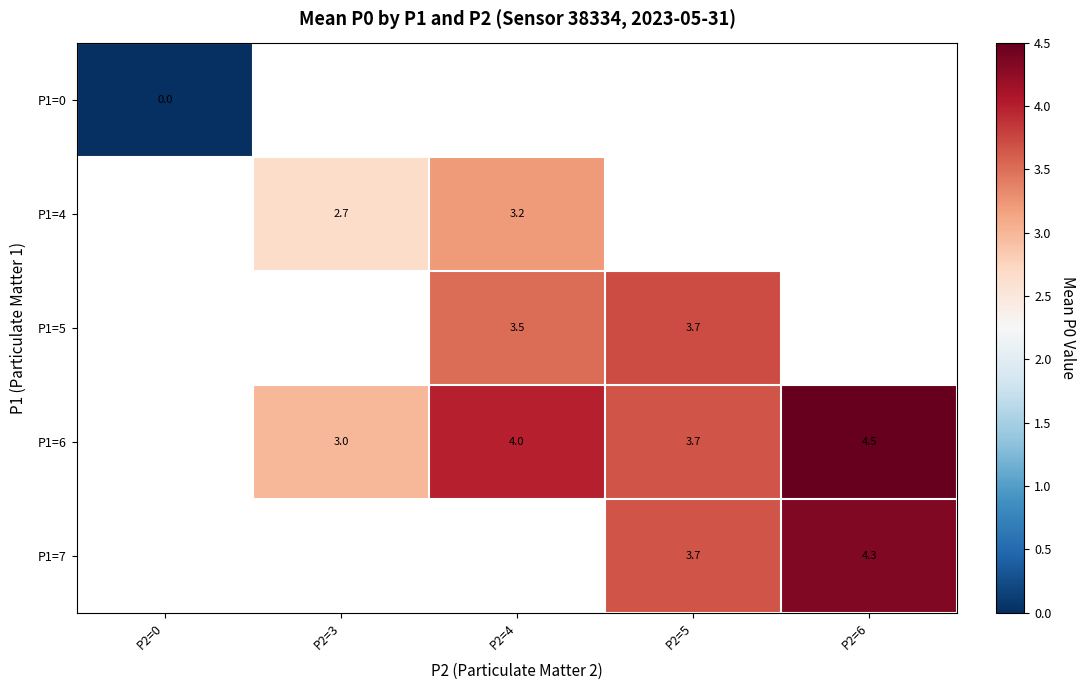

True or false: P1=7 has a value of 1.5 at P2=6.

False